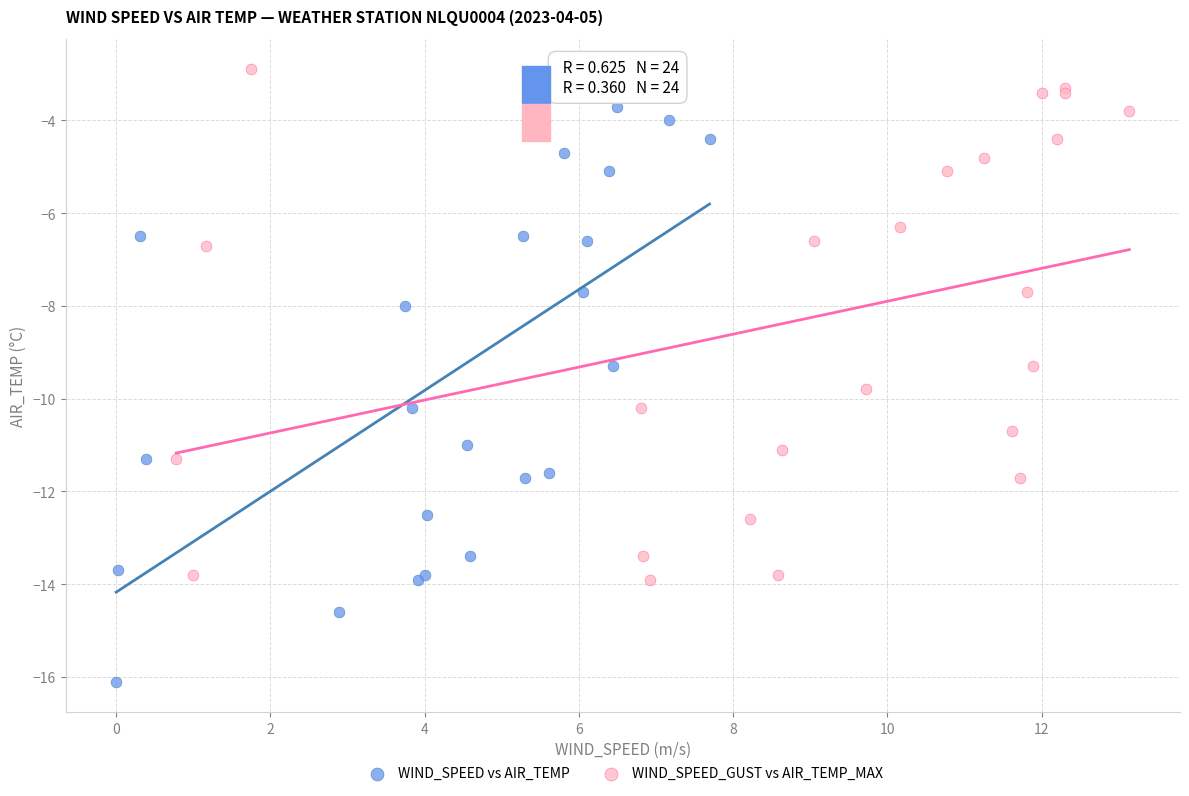

Which series reaches the minimum Y coordinate?

WIND_SPEED vs AIR_TEMP